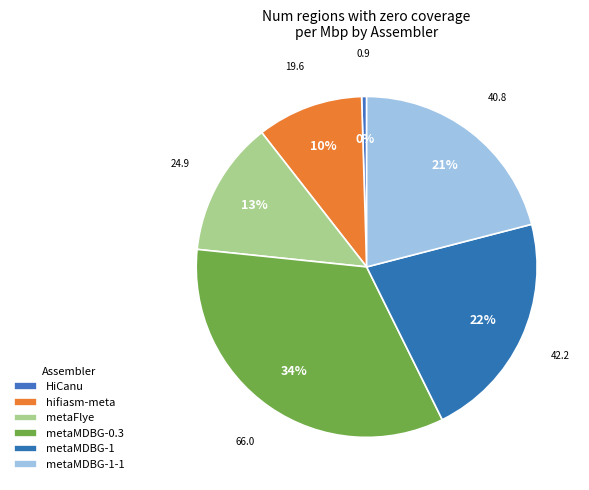

How many slices are in this pie chart?

6